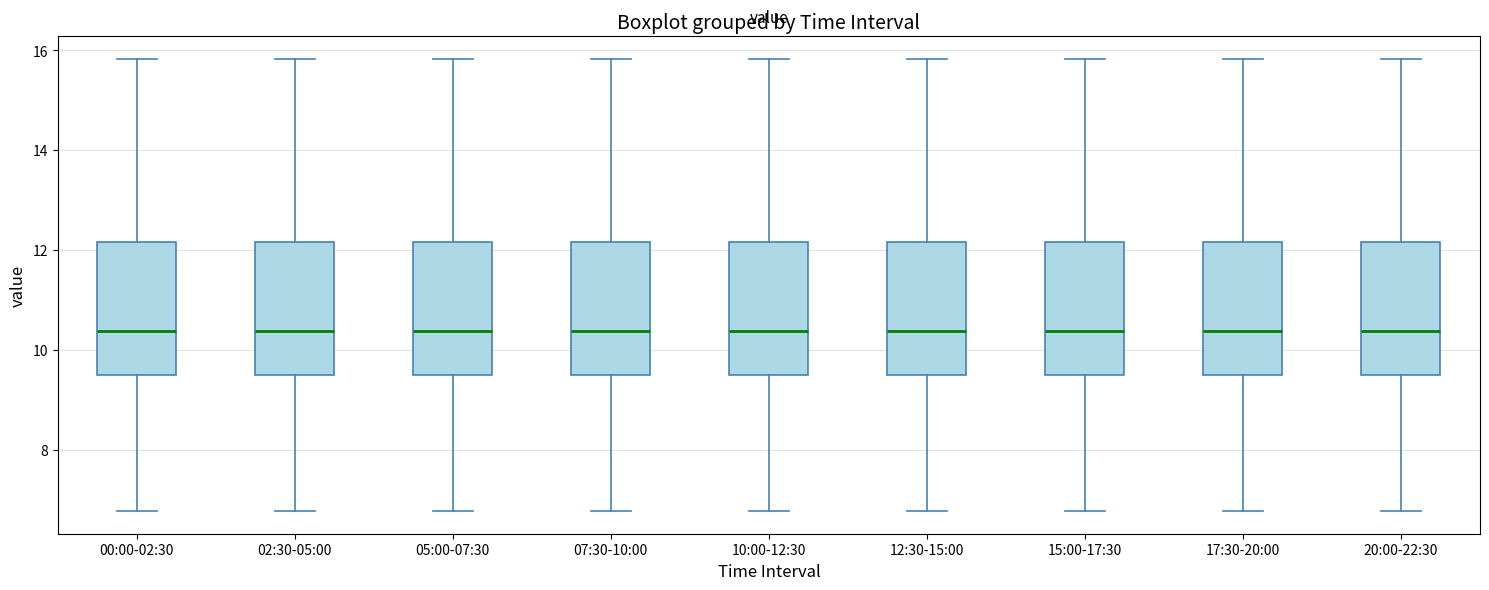

Where does the median line of the box for 02:30-05:00 sit on the y-axis? The values are not printed on the chart, so give them approximately, as read against the axis.

10.4